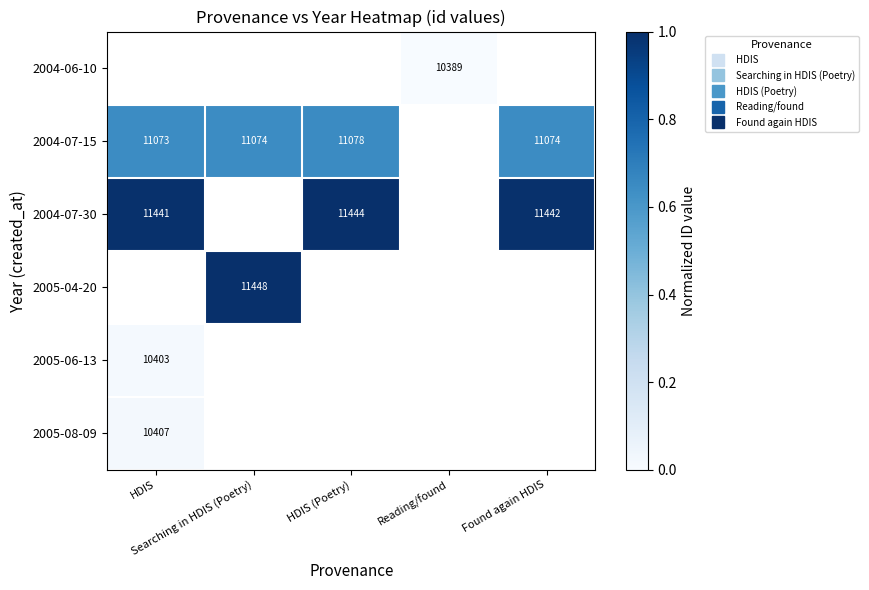

Between HDIS (Poetry) and Searching in HDIS (Poetry), which is larger?

Searching in HDIS (Poetry)